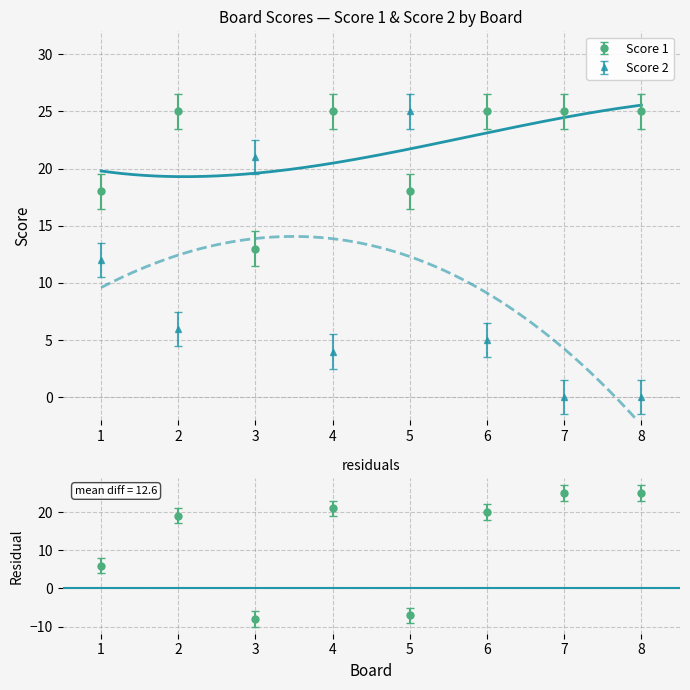

What is the spread (max minus min) of values at 3?

8